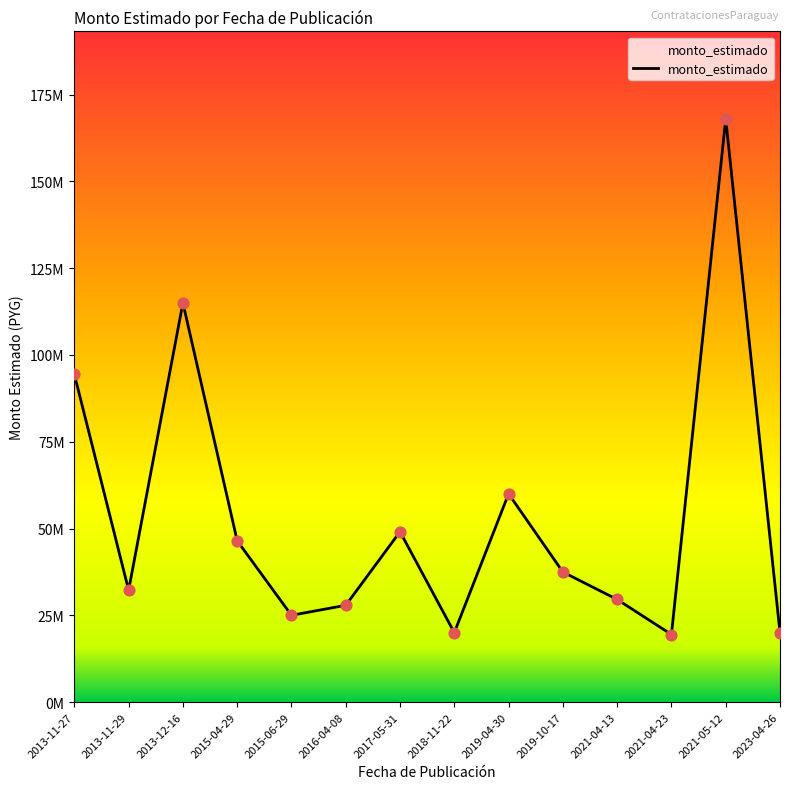

Between 2017-05-31 and 2016-04-08, which is larger?

2017-05-31